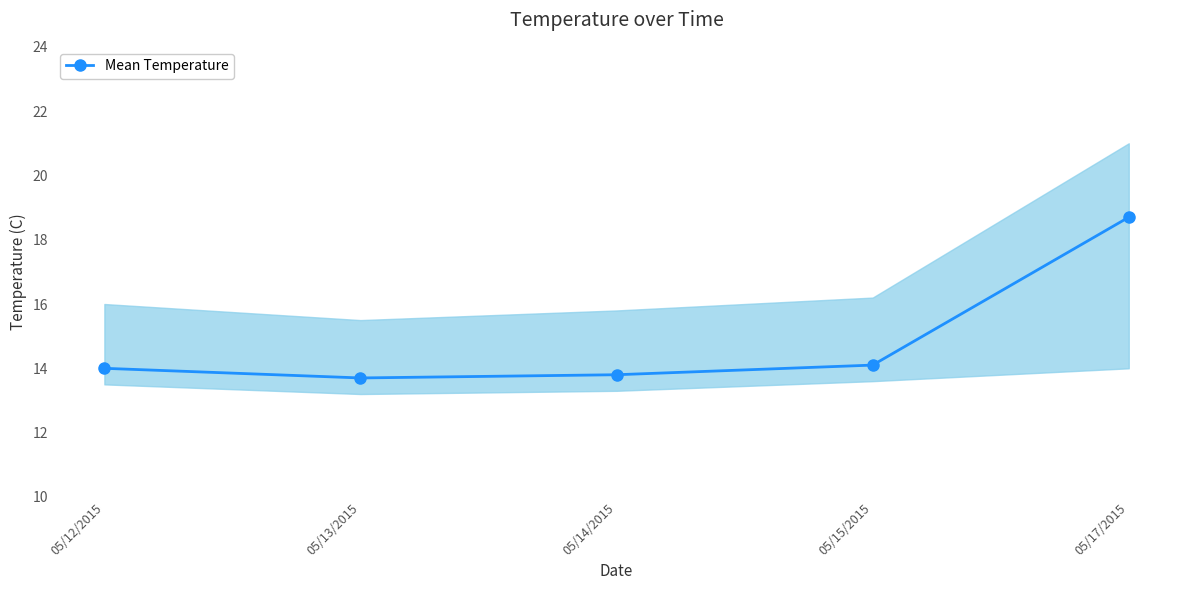

What is the value of the 3rd point from the left?

13.8